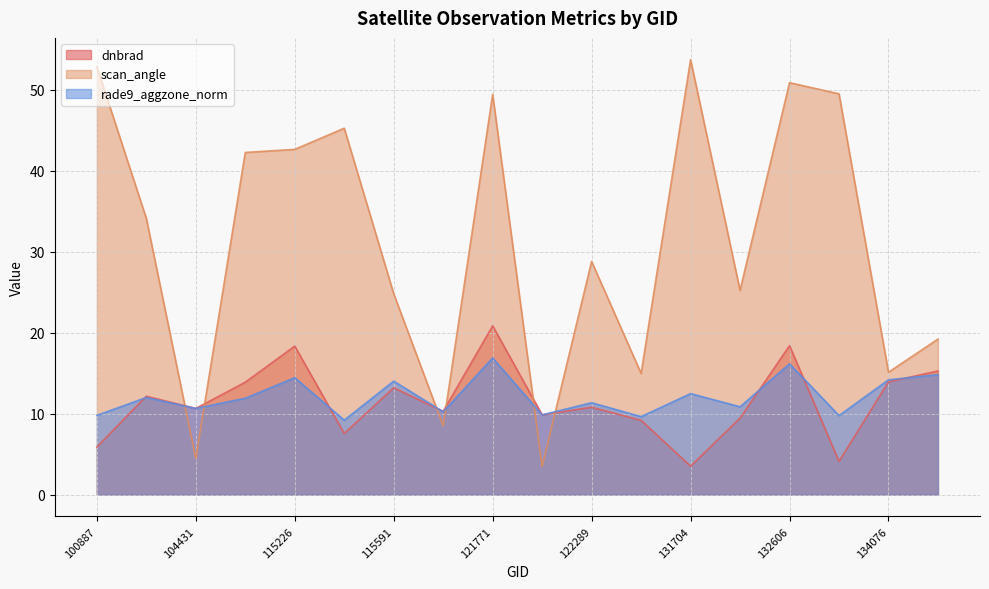

At which category does scan_angle reach its first local valley?

104431